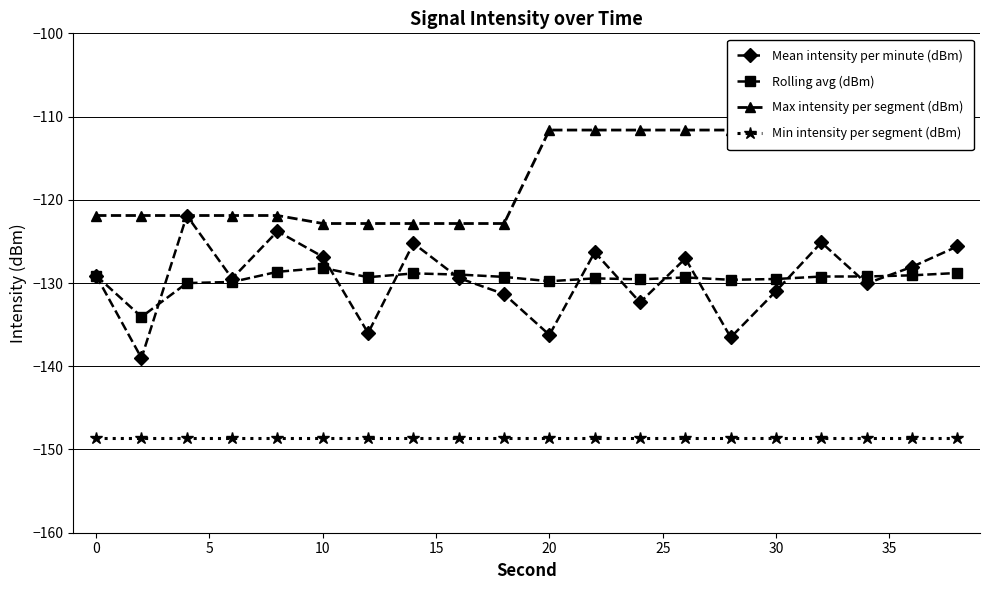

The value of Mean intensity per minute (dBm) at 10 is -66.2. True or false?

False